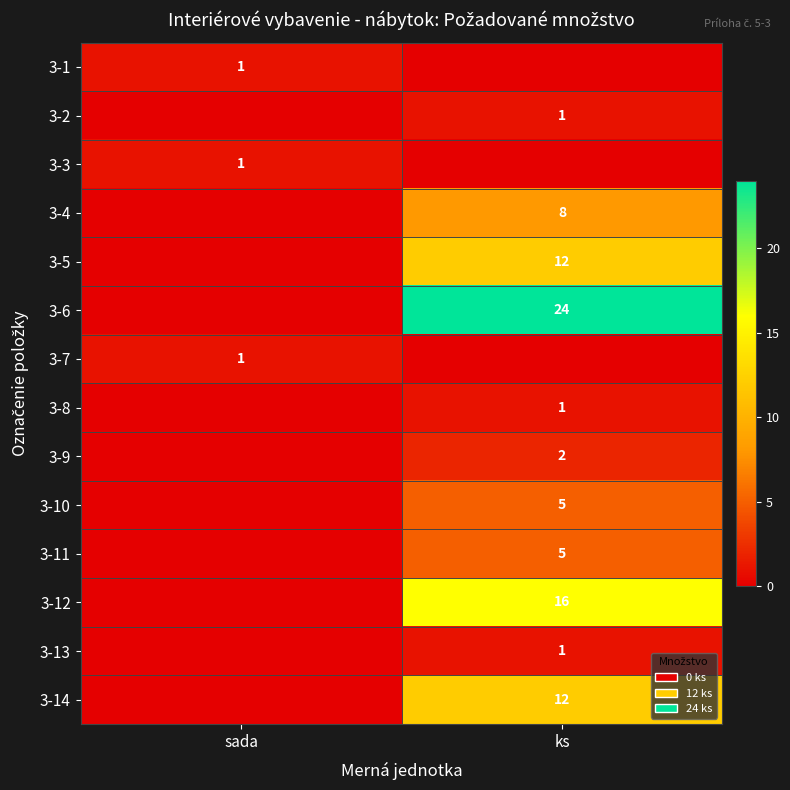

True or false: 3-1 has a value of 1 at sada.

True